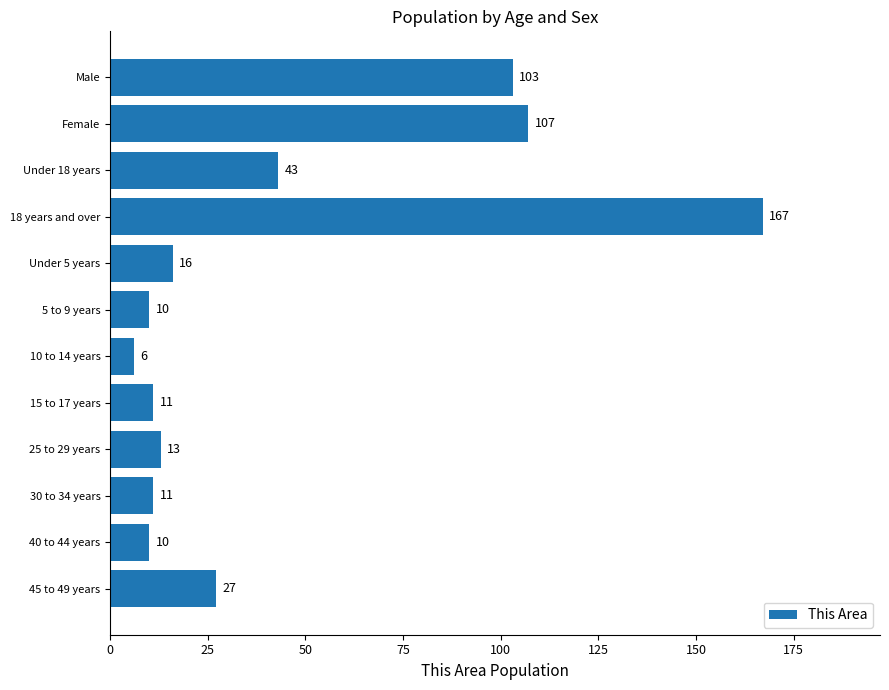

What is the value of the 1st bar from the top?

103